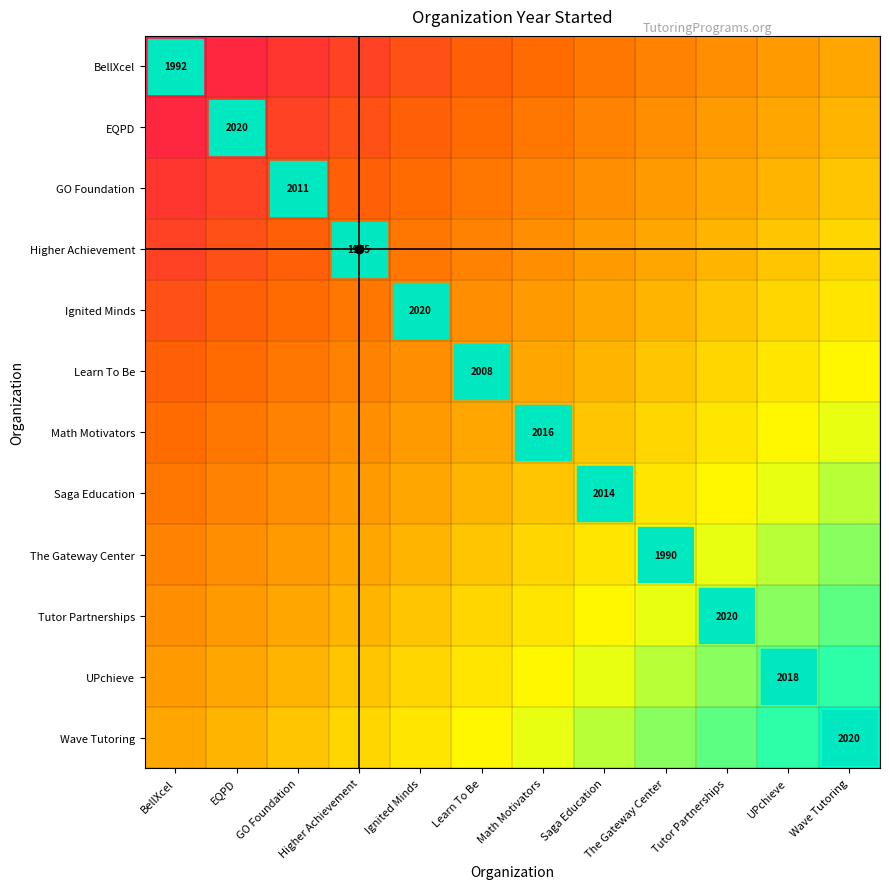

What is the difference between the highest and lowest values at The Gateway Center?

0.5